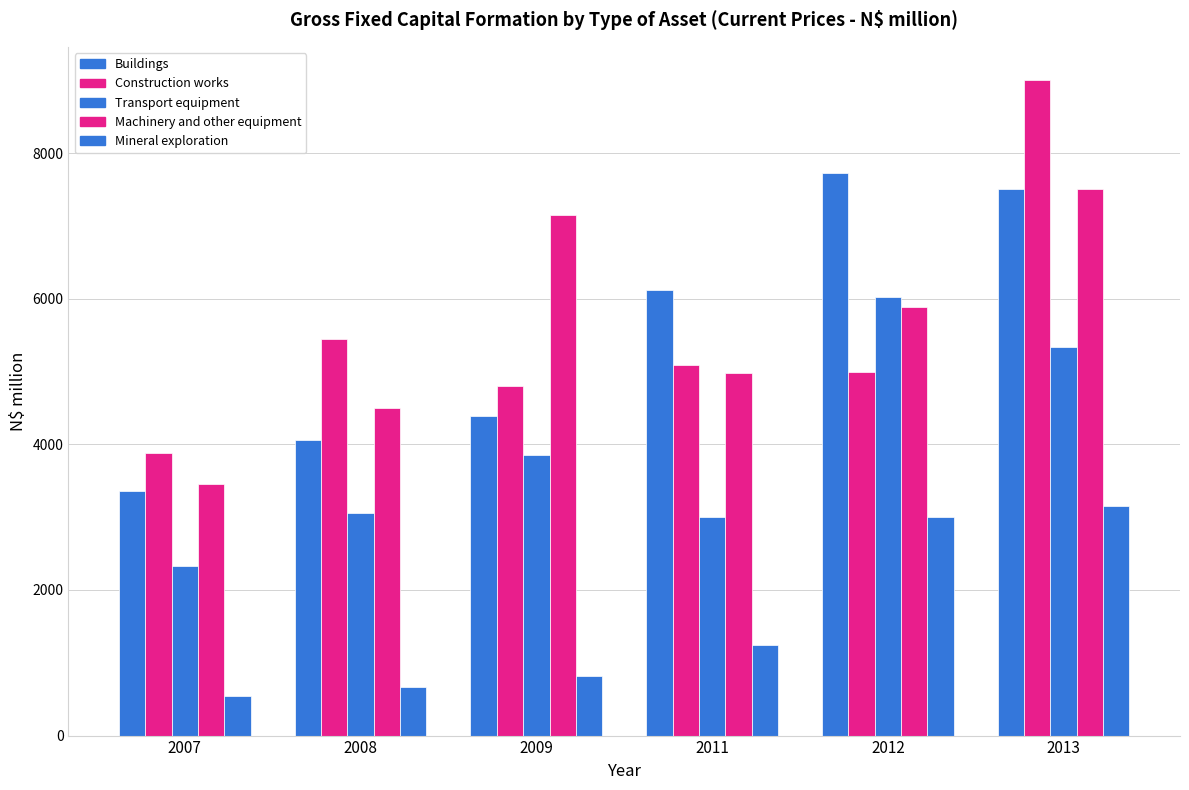

What is the total value across all series at 2011?

20453.2